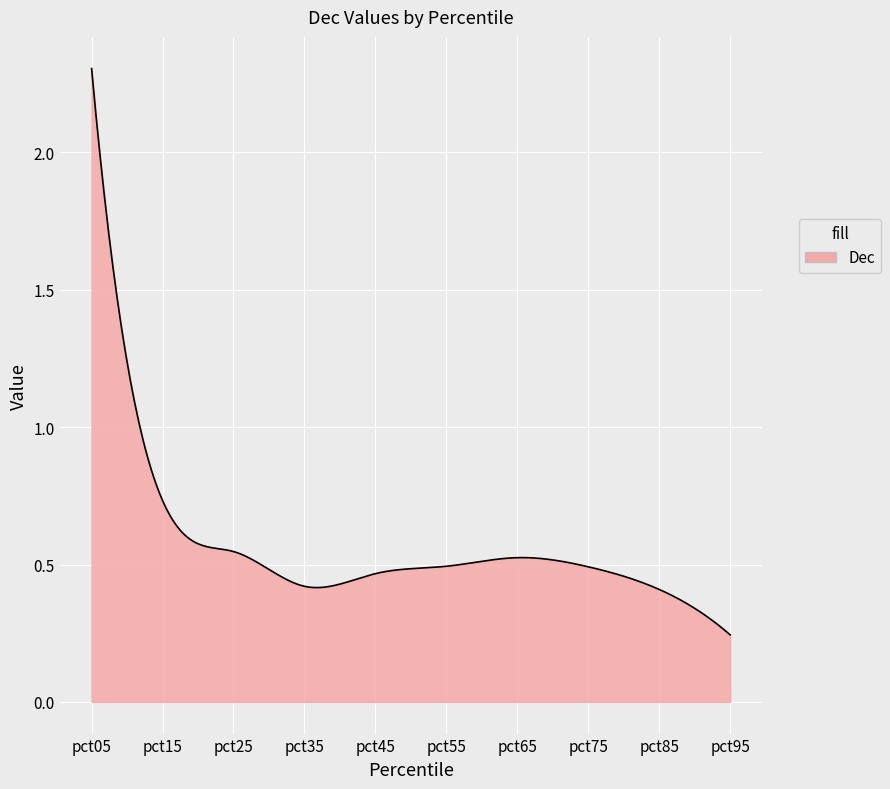

Does the chart display data point markers on the line(s)?

No